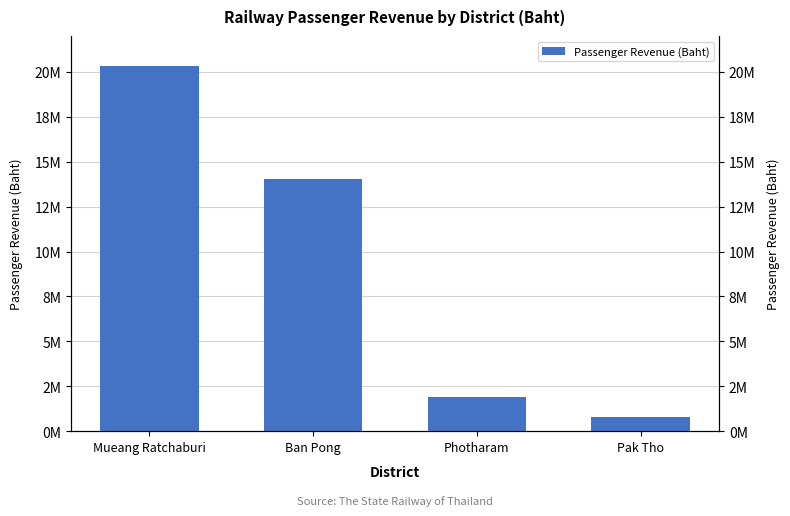

Rank the categories by value from lowest to highest.

Pak Tho, Photharam, Ban Pong, Mueang Ratchaburi